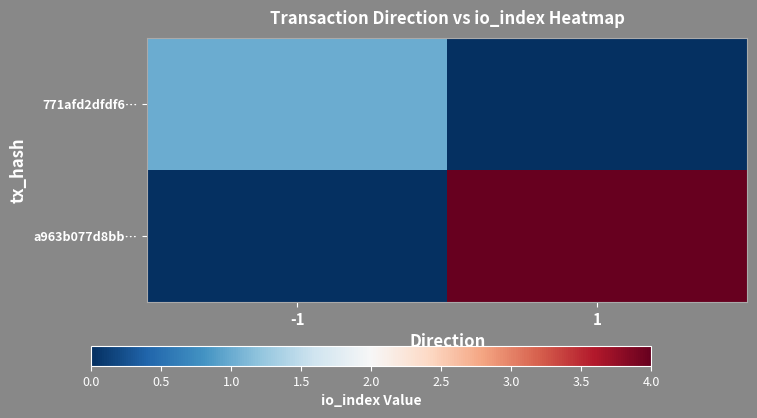

At how many categories does at least one series exceed 3?

1